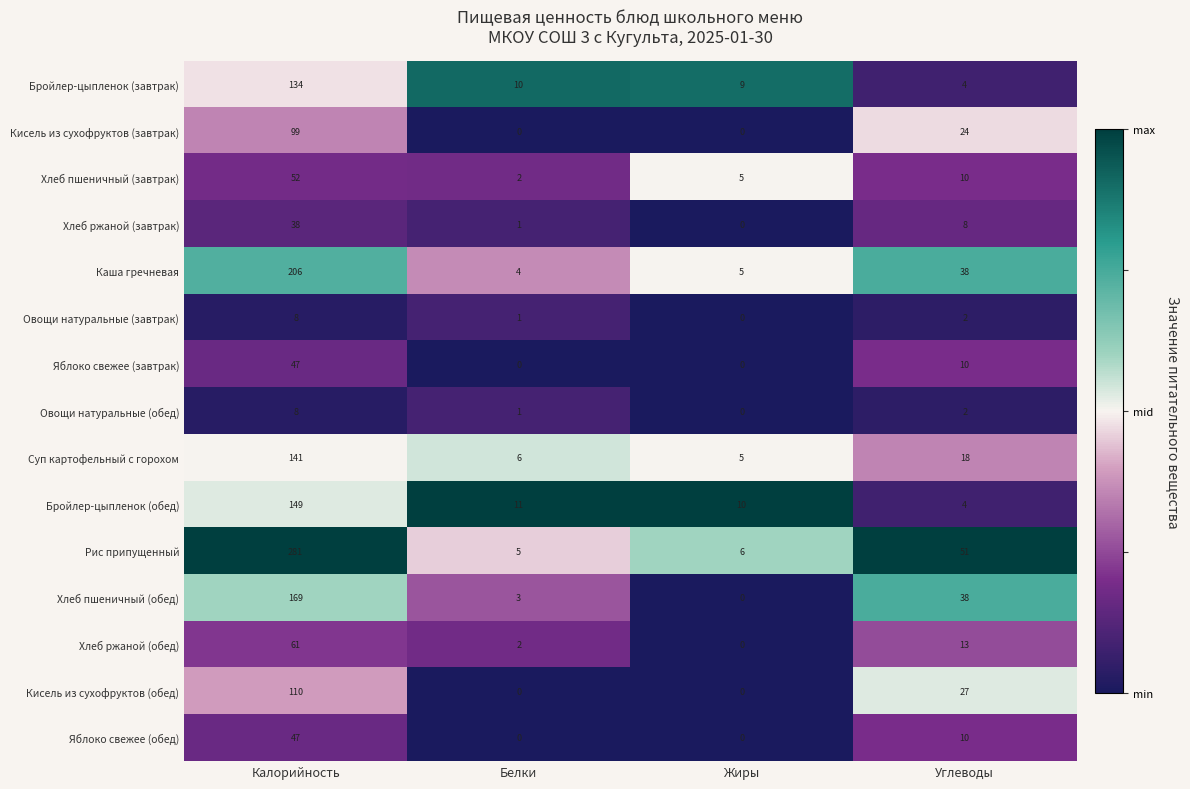

The Бройлер-цыпленок (завтрак) series shows 12 at Жиры. True or false?

False